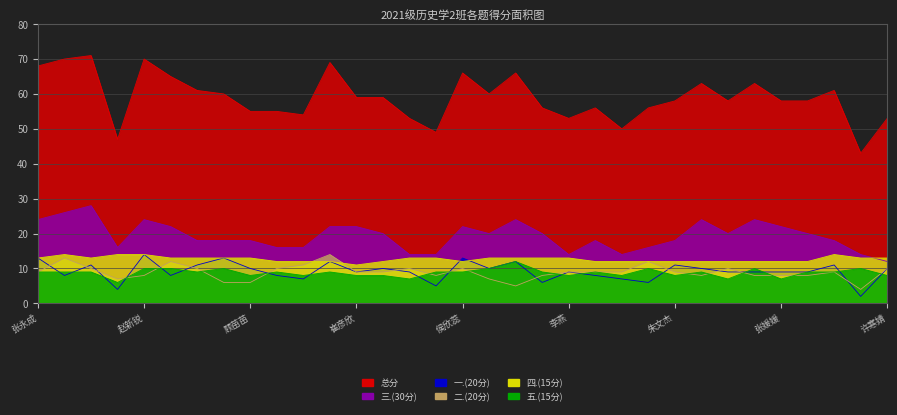

Between 赵新锐 and 朱文杰, which series saw the biggest shift?

总分